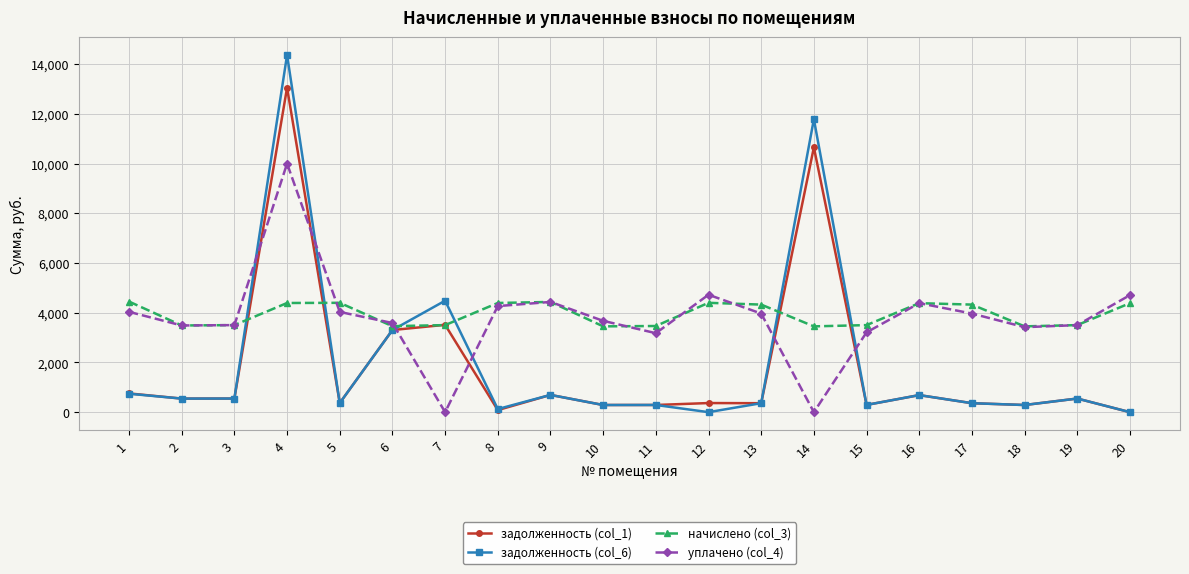

How many lines are shown in the chart?

4